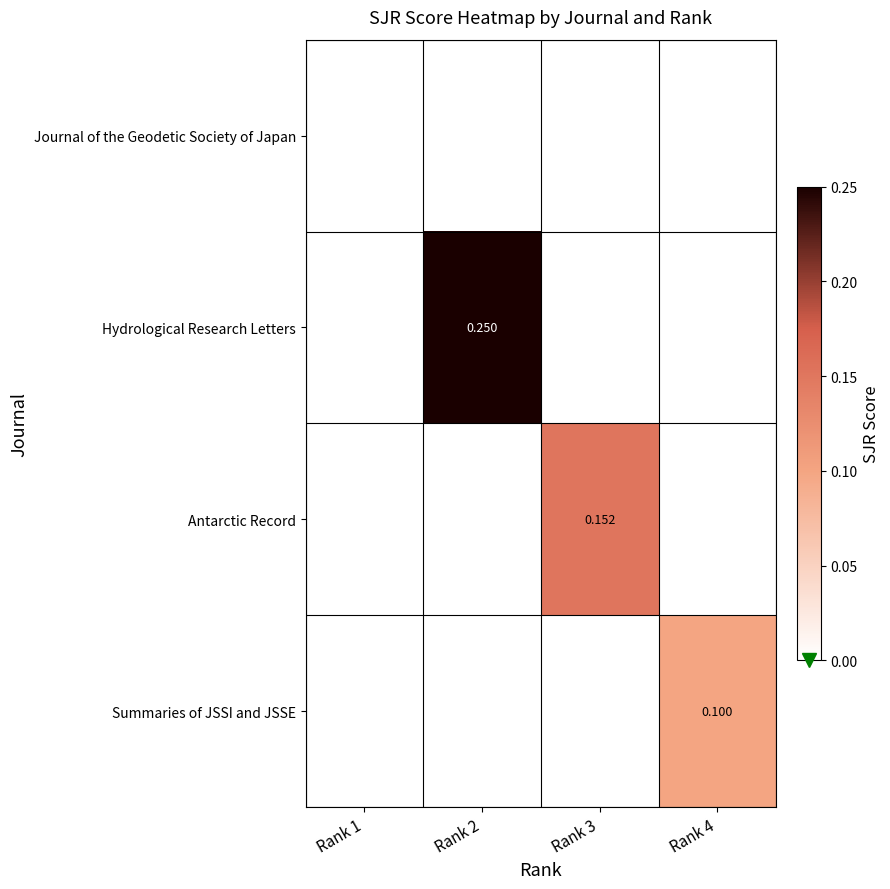

How many values in the Summaries of JSSI and JSSE series exceed 0?

1